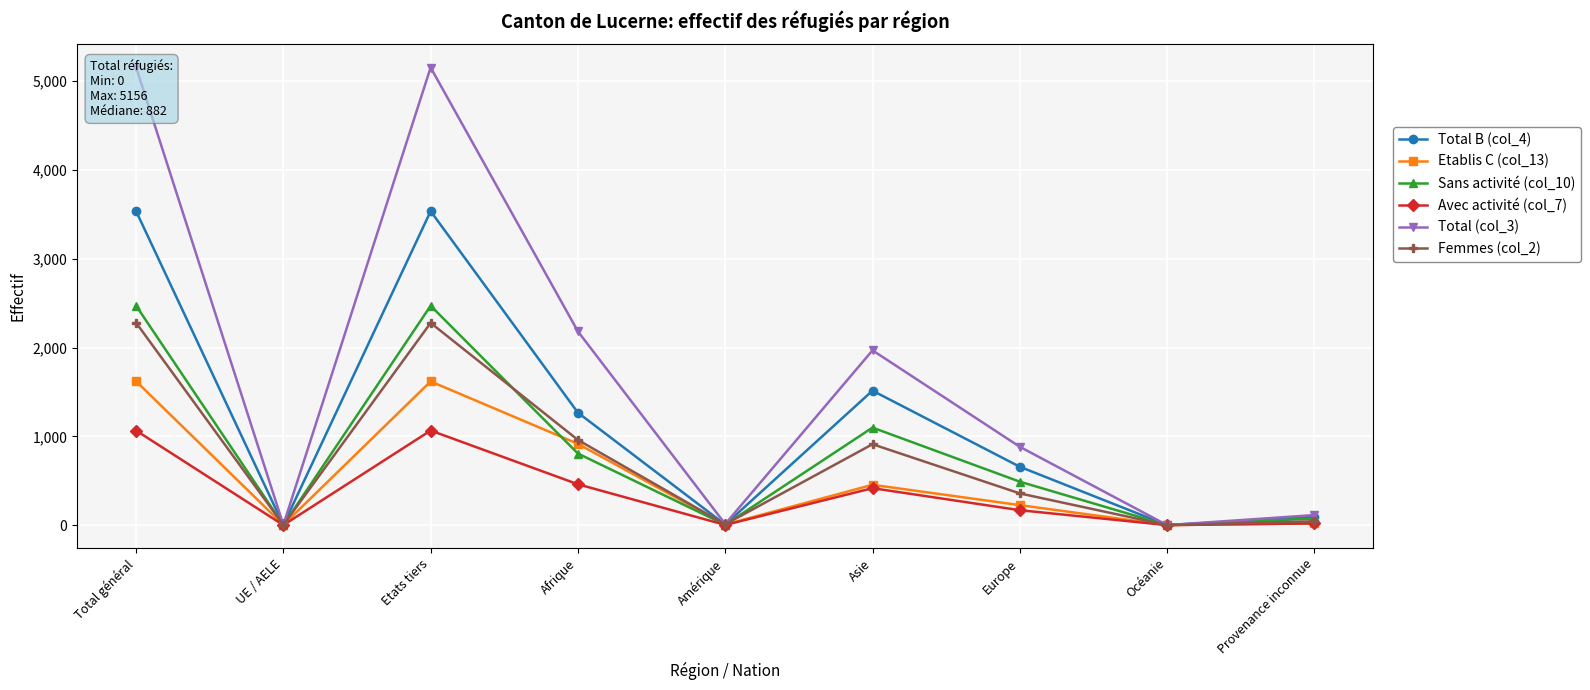

True or false: Avec activité (col_7) and Total (col_3) cross at least once.

False